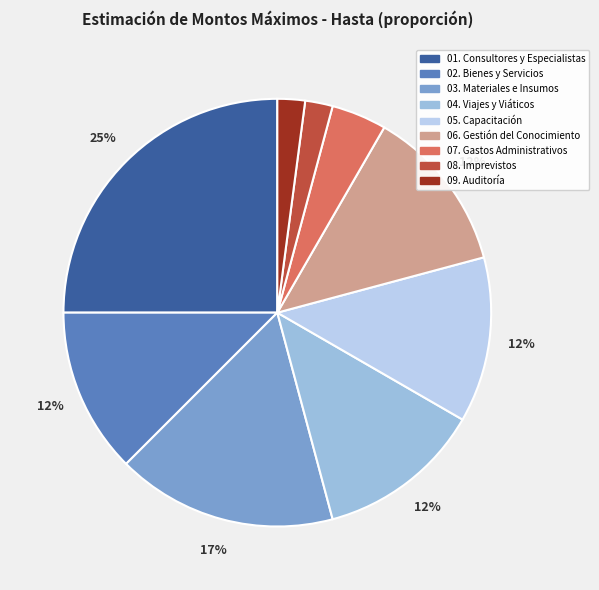

How many slices are in this pie chart?

9